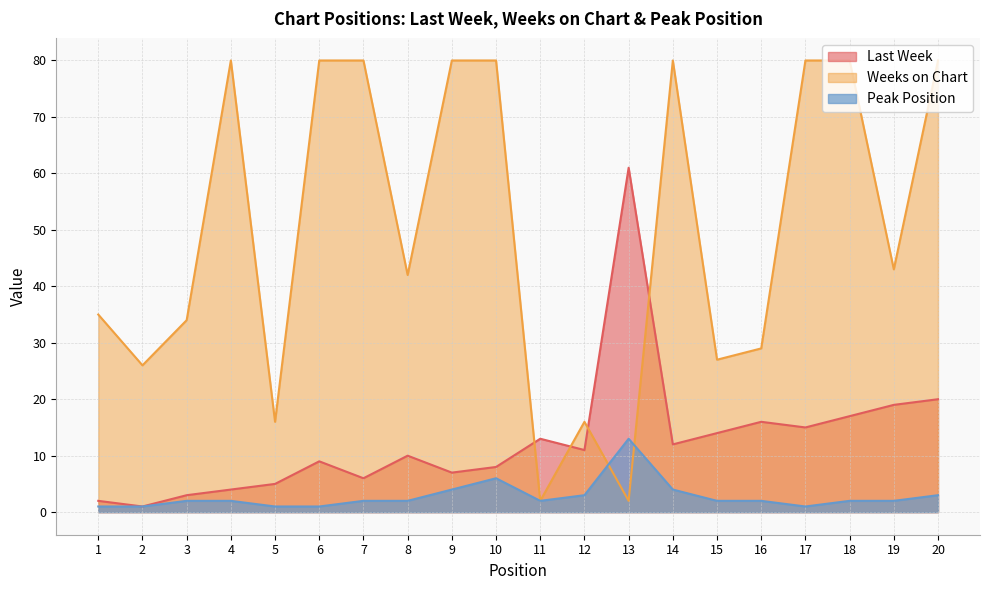

What is the maximum value for Weeks on Chart?

80